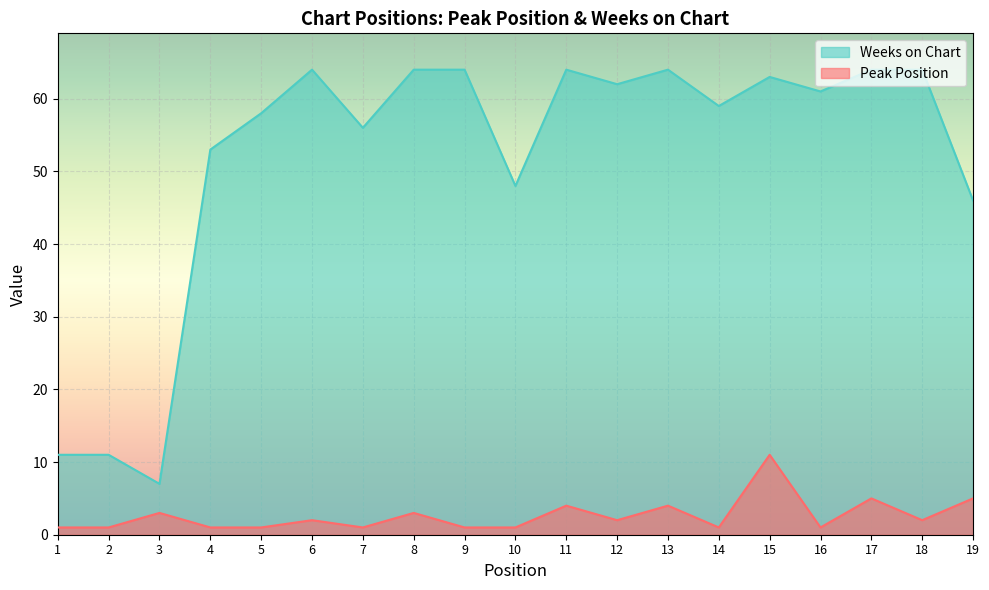

The value of Weeks on Chart at 6 is 115. True or false?

False